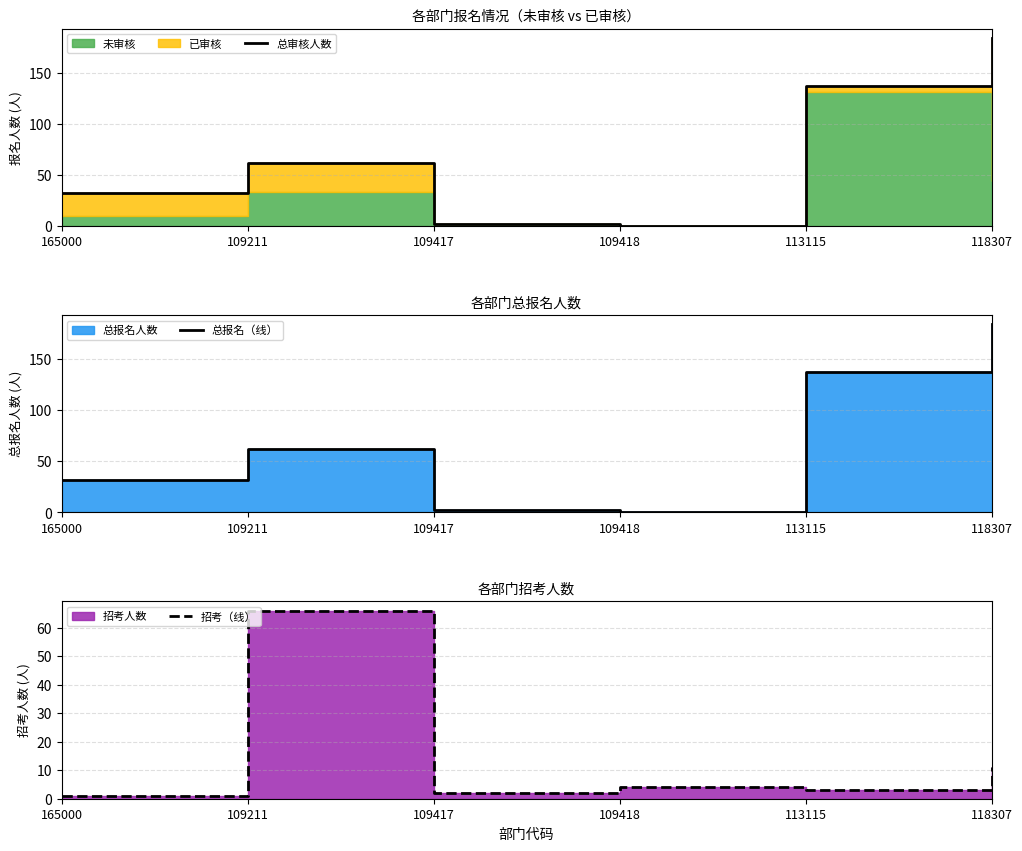

The 总报名（线） series shows 7 at 165000. True or false?

False